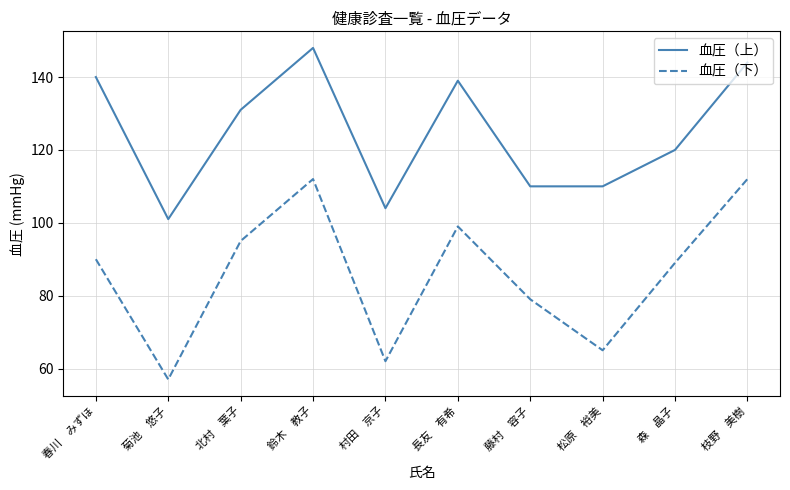

Reading left to right, what are all the values shown in this chart?

血圧（上）: 140	101	131	148	104	139	110	110	120	144
血圧（下）: 90	57	95	112	62	99	79	65	89	112